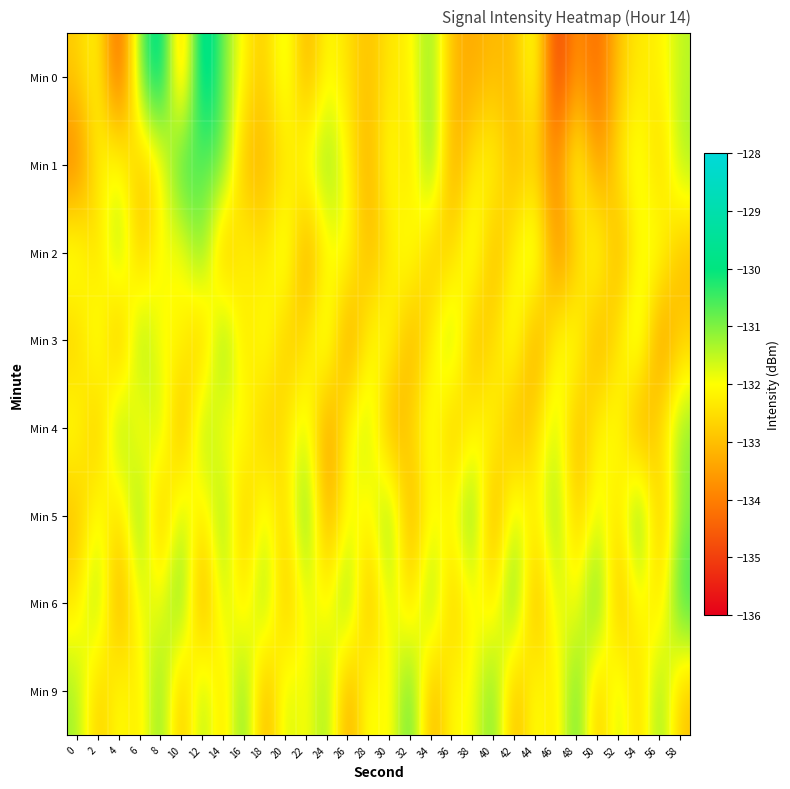

How many categories are shown in the chart?

30